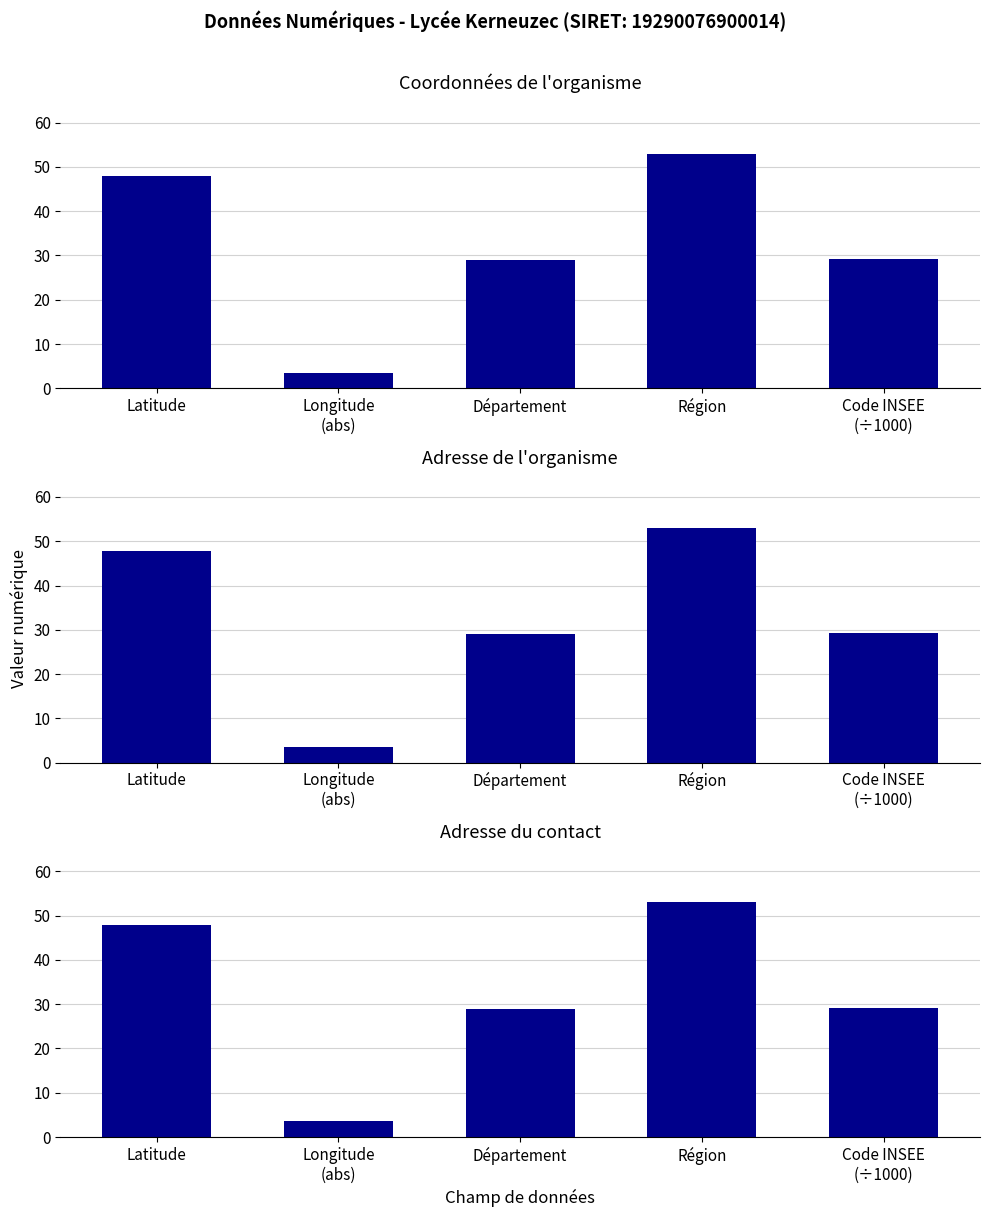

What is the label of the 1st bar from the left?

Latitude